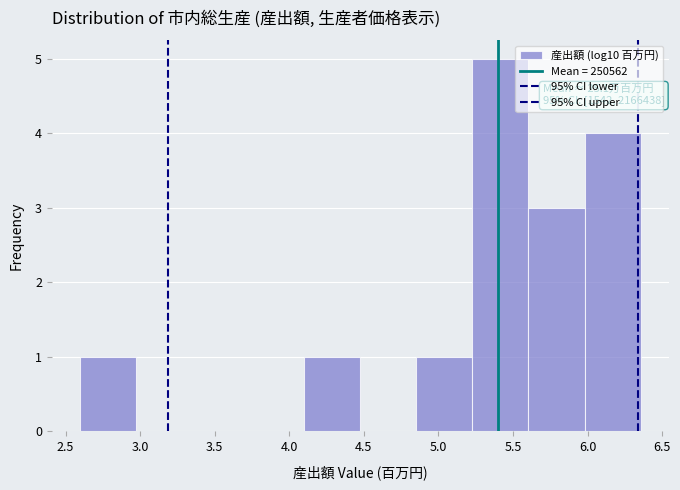

Which range on the x-axis has the tallest bar?

5.25 to 5.60